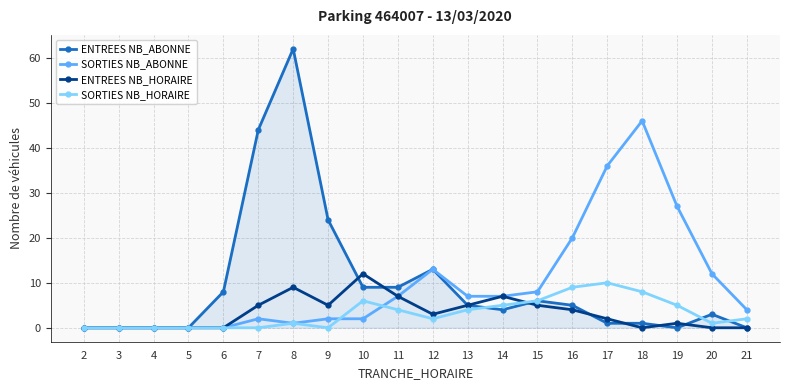

Which label corresponds to the largest value in the chart?

8